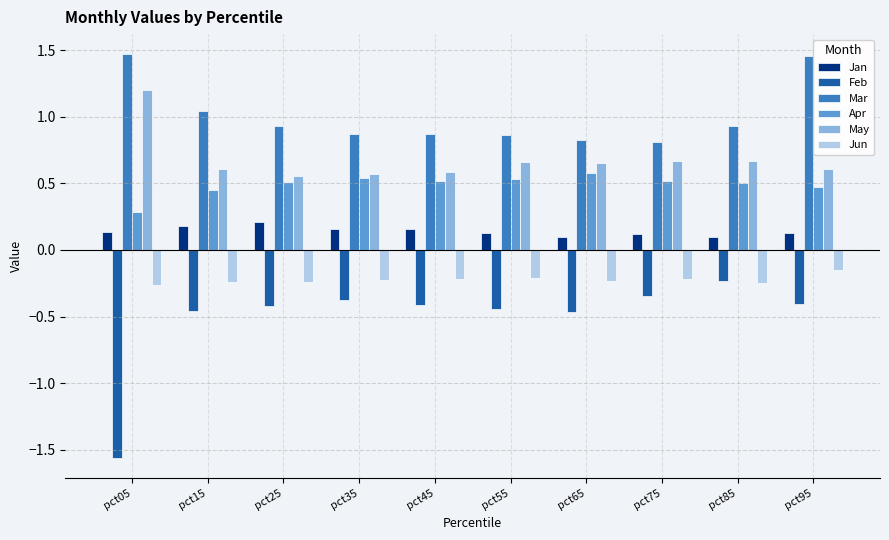

The value of Mar at pct45 is 0.4. True or false?

False